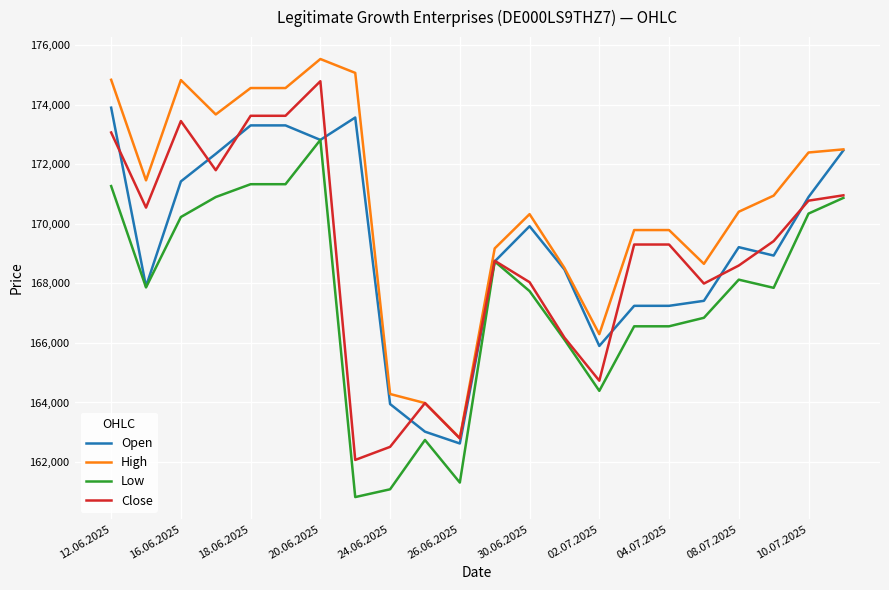

What is the sum of all Open values?

3724630